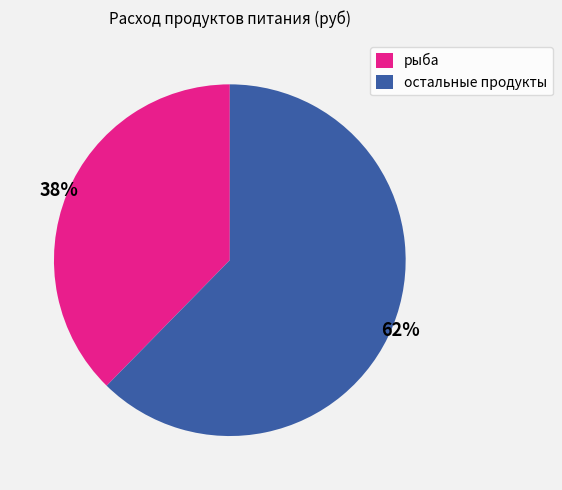

Which category has the smallest portion of the pie?

рыба